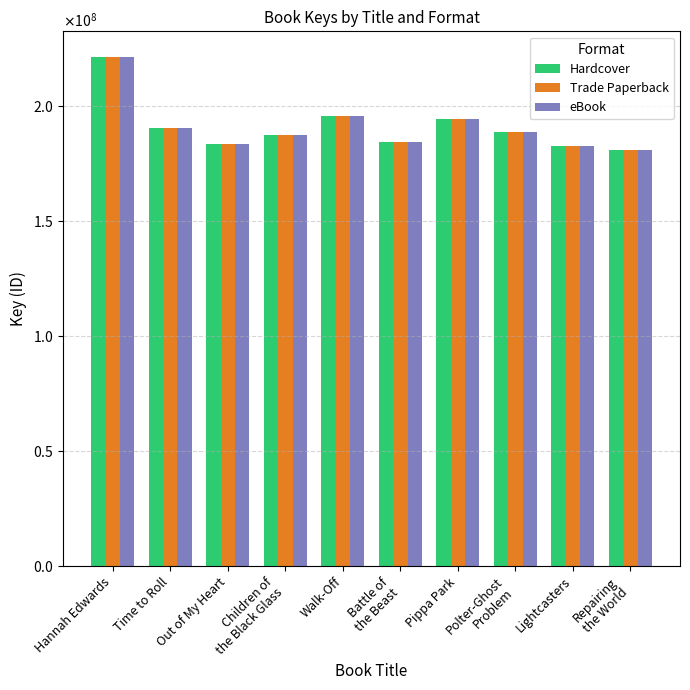

Which label corresponds to the largest value in the chart?

Hannah Edwards